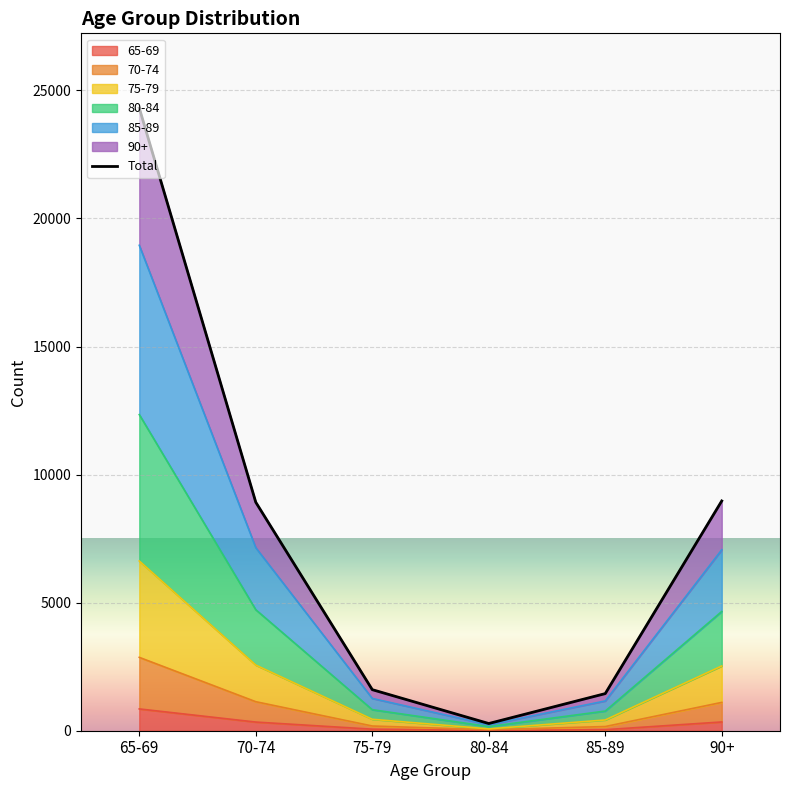

What is the sum of all values?

45532